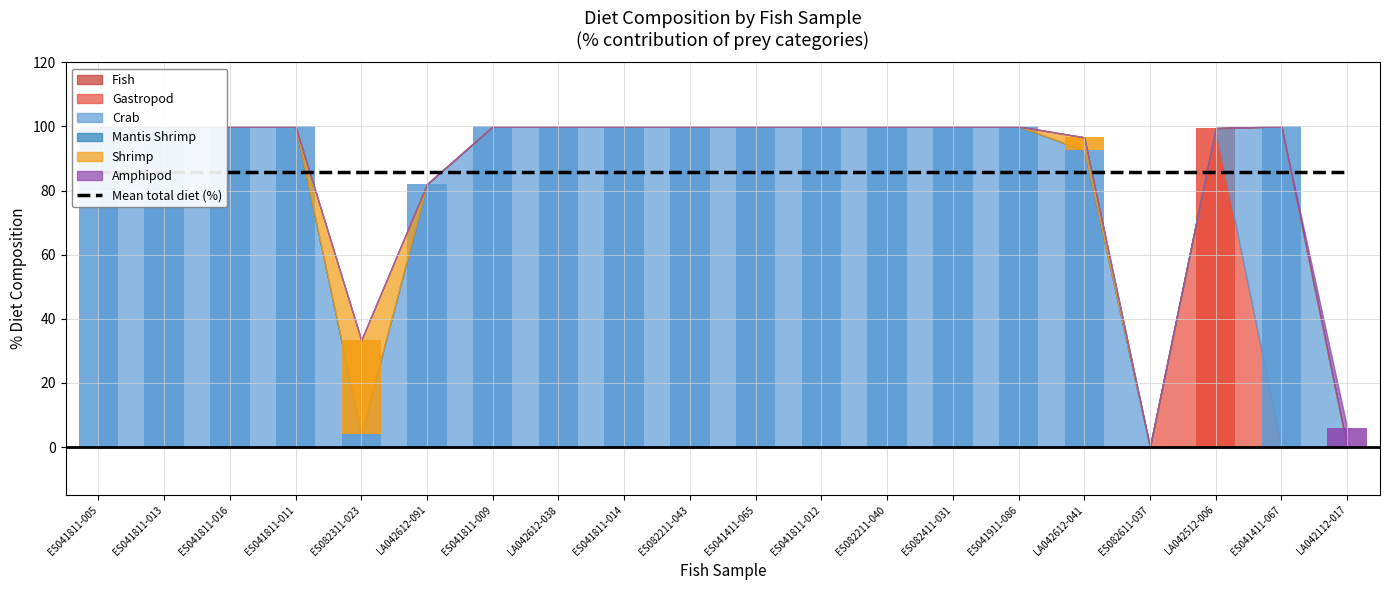

What is the sum of the Crab values at ES041811-016 and LA042612-091?

182.0